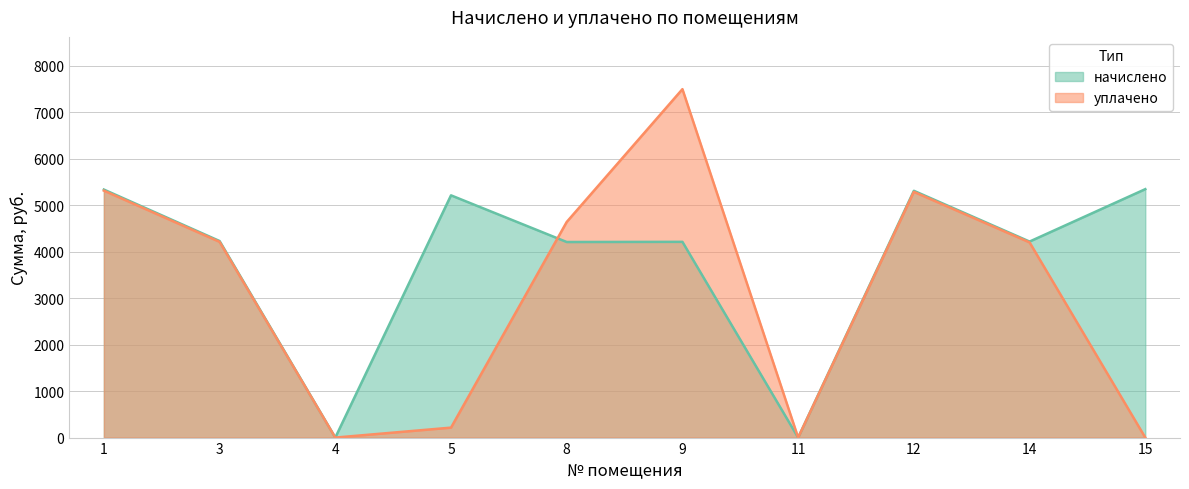

Rank the series at 3 from lowest to highest value.

уплачено, начислено